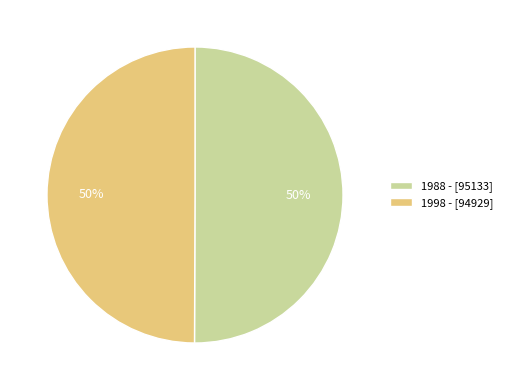

How many slices are in this pie chart?

2